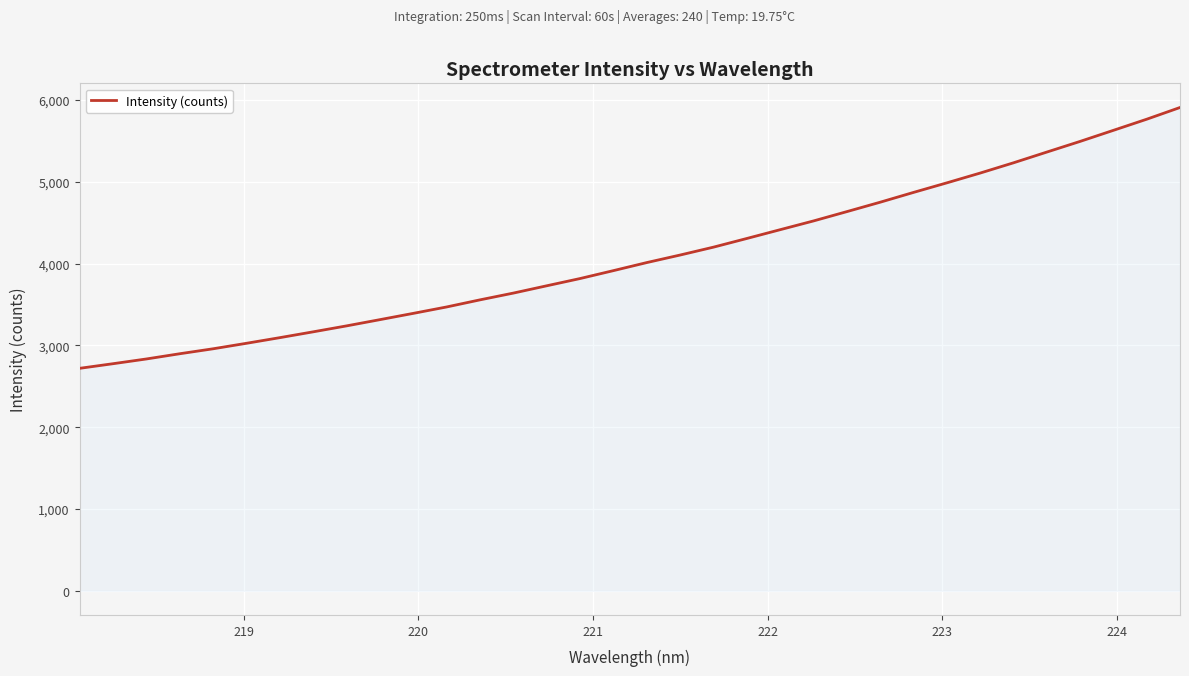

True or false: the data has more than 1 interior local peaks.

False